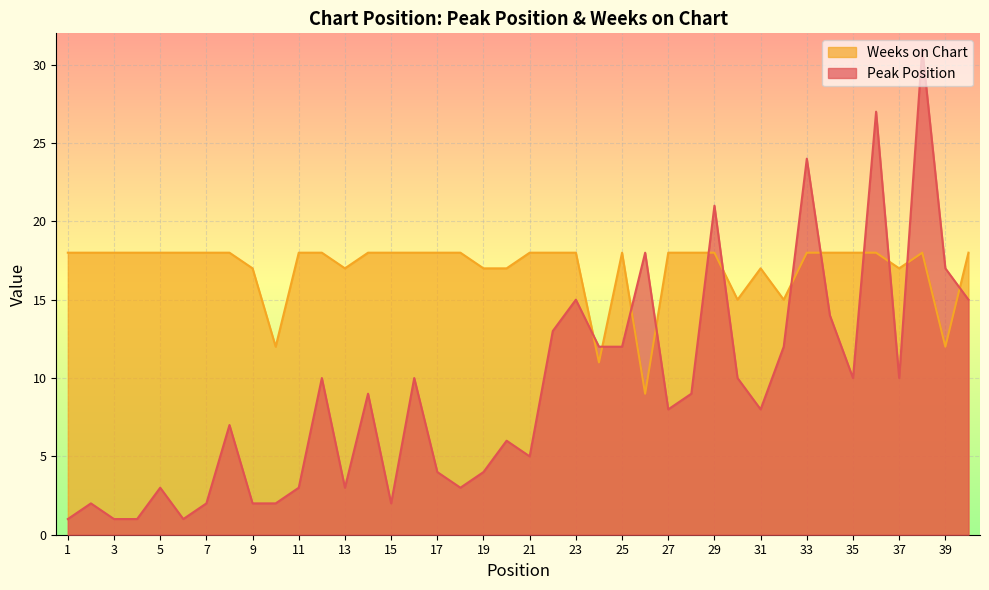

Is it true that Weeks on Chart equals 18 at 15?

True